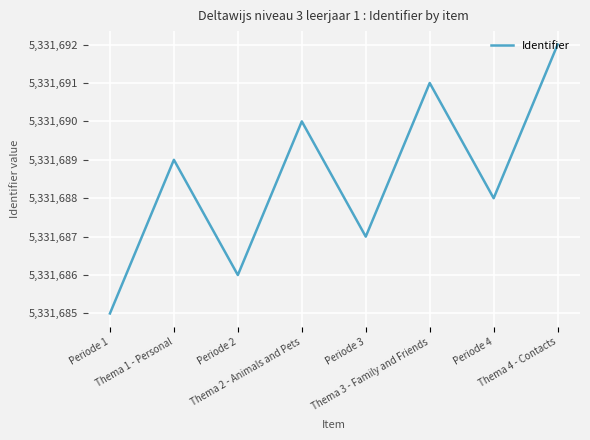

Count the number of data series in this chart.

1